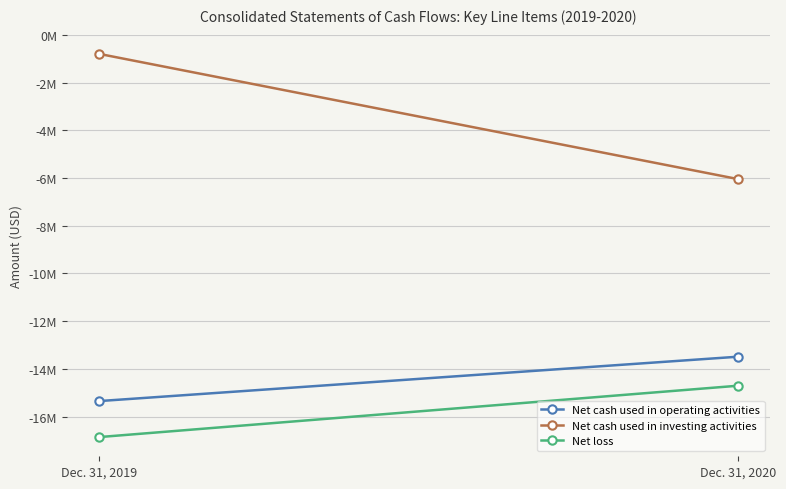

The value of Net cash used in operating activities at Dec. 31, 2020 is -13489000. True or false?

True